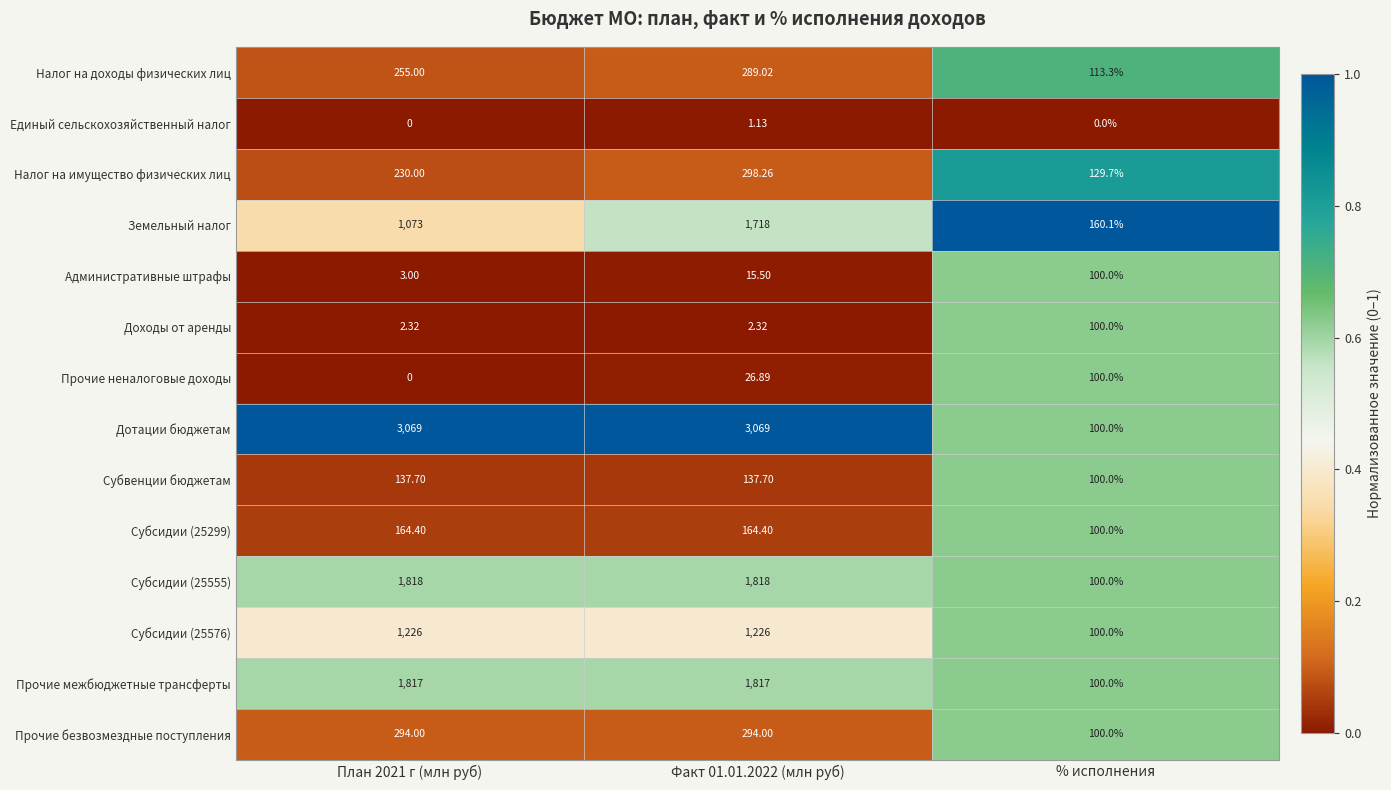

At which label does Прочие межбюджетные трансферты reach its minimum?

% исполнения